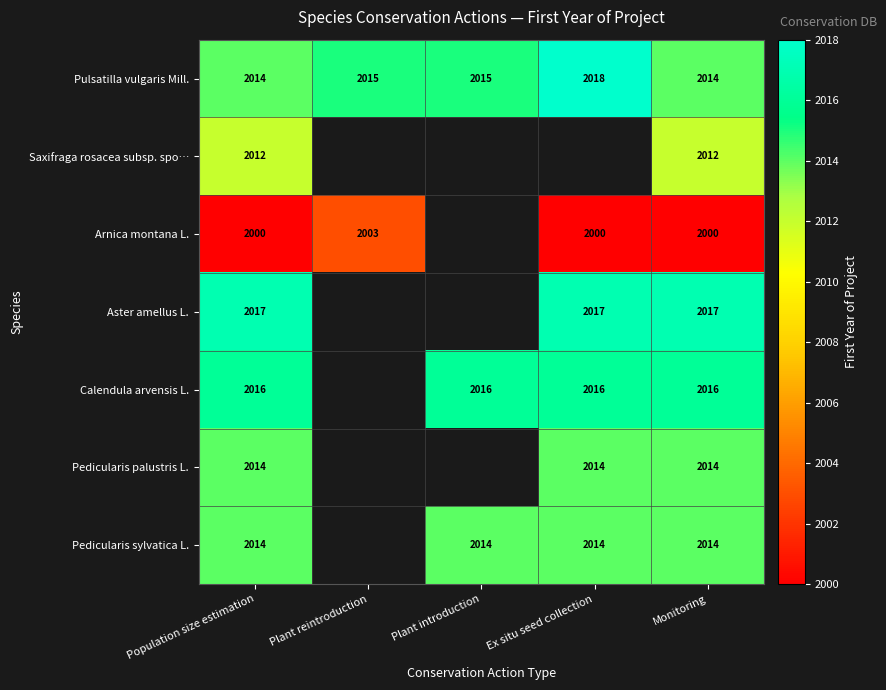

Is the value of Pedicularis palustris L. at Population size estimation greater than the value of Calendula arvensis L. at Population size estimation?

No